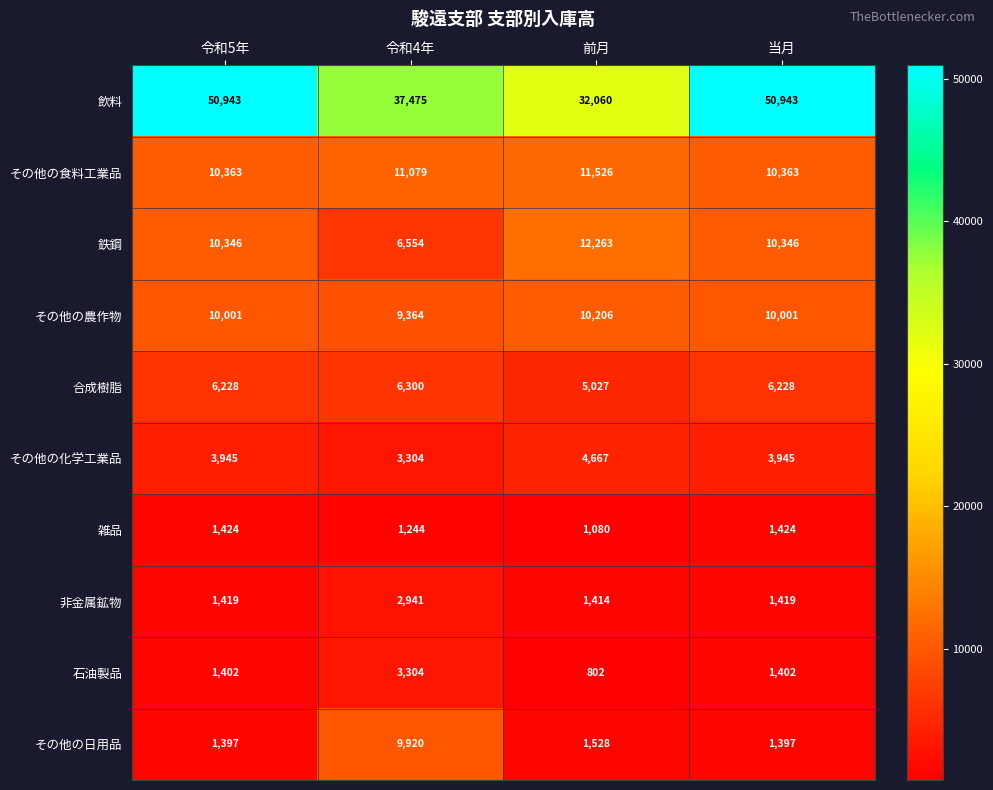

Between 令和5年 and 前月, which series saw the biggest shift?

飲料